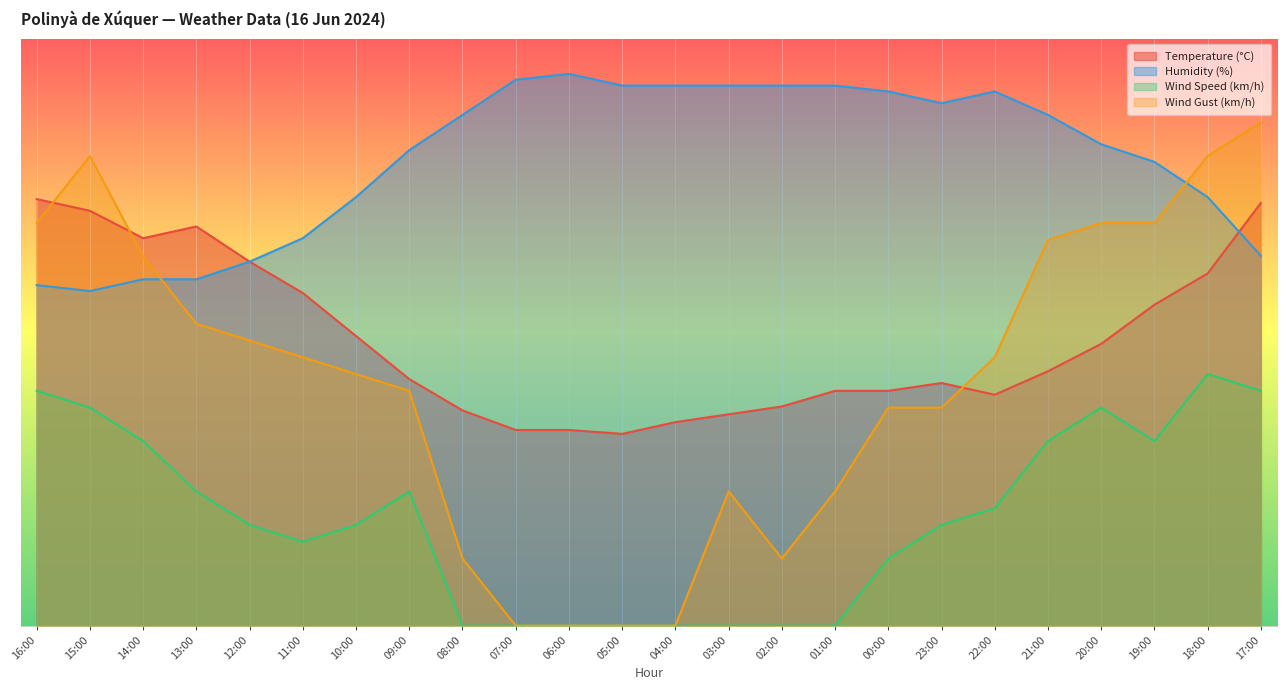

How many interior local peaks does the Humidity (%) series have?

2